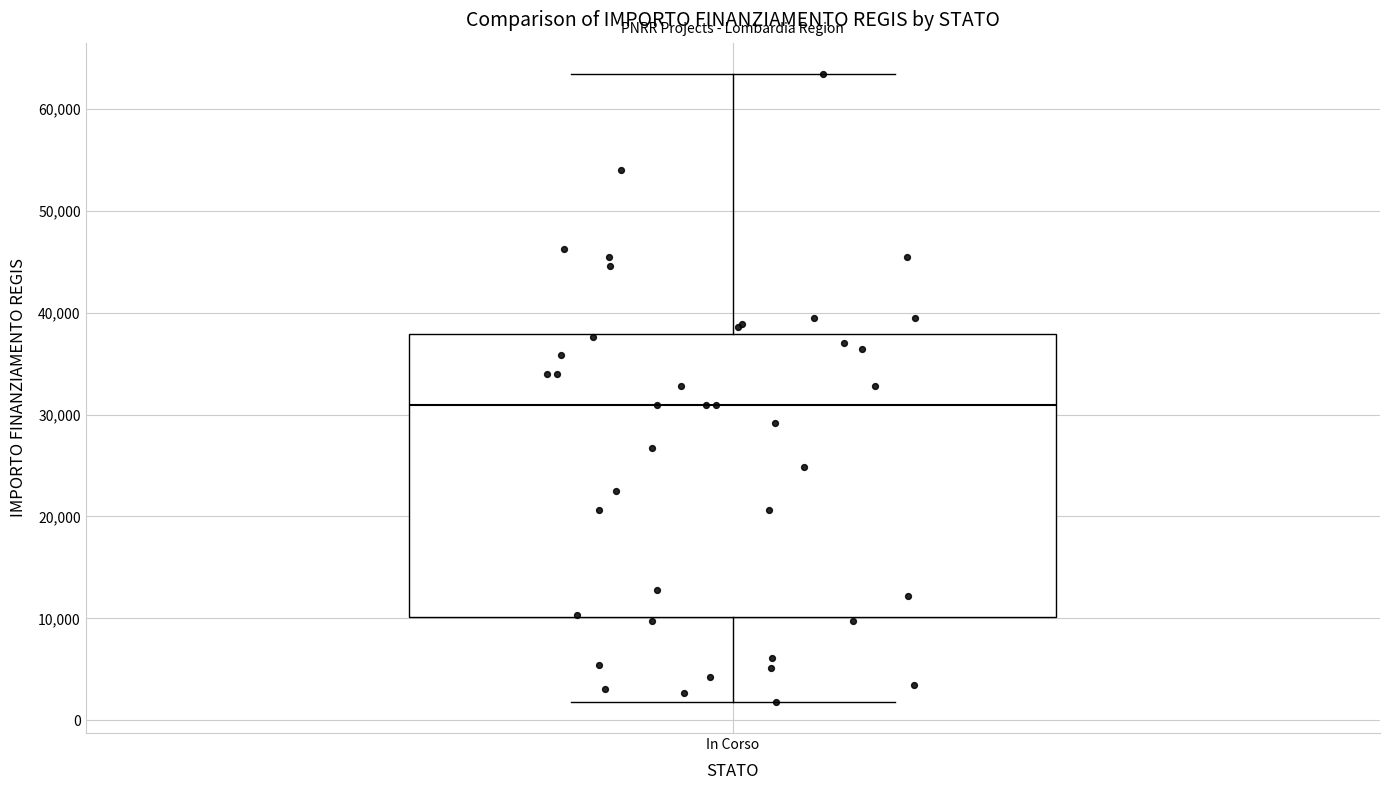

Read this box plot against the y-axis: the position of the median line, the range covered by the box, and the ends of both whiskers. The values are not printed on the chart, so give them approximately, as read against the axis.

median 31000, box 10000 to 38000, whiskers 2000 to 63000